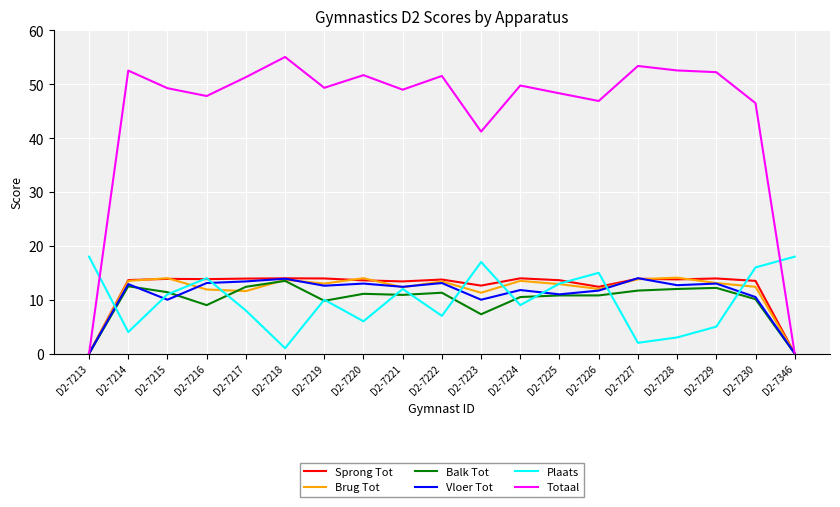

What is the total value across all series at D2-7226?

108.8